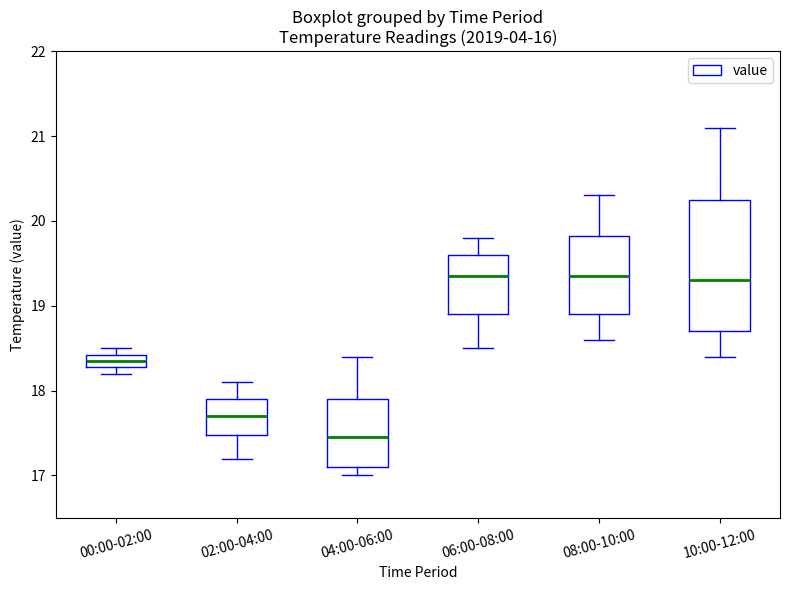

Which box has the lowest median line?

04:00-06:00